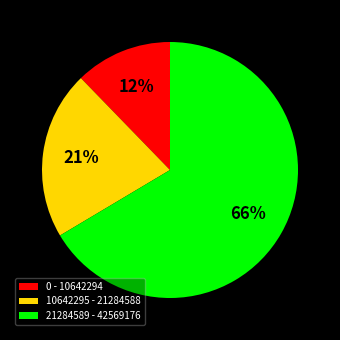

How many segments does this pie chart have?

3